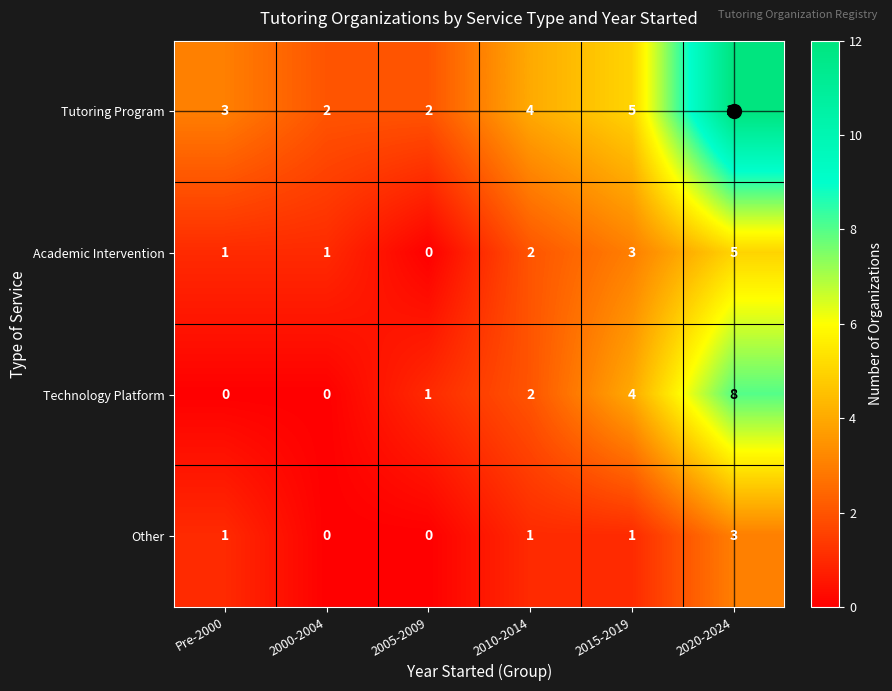

What is the maximum value shown in the chart?

12